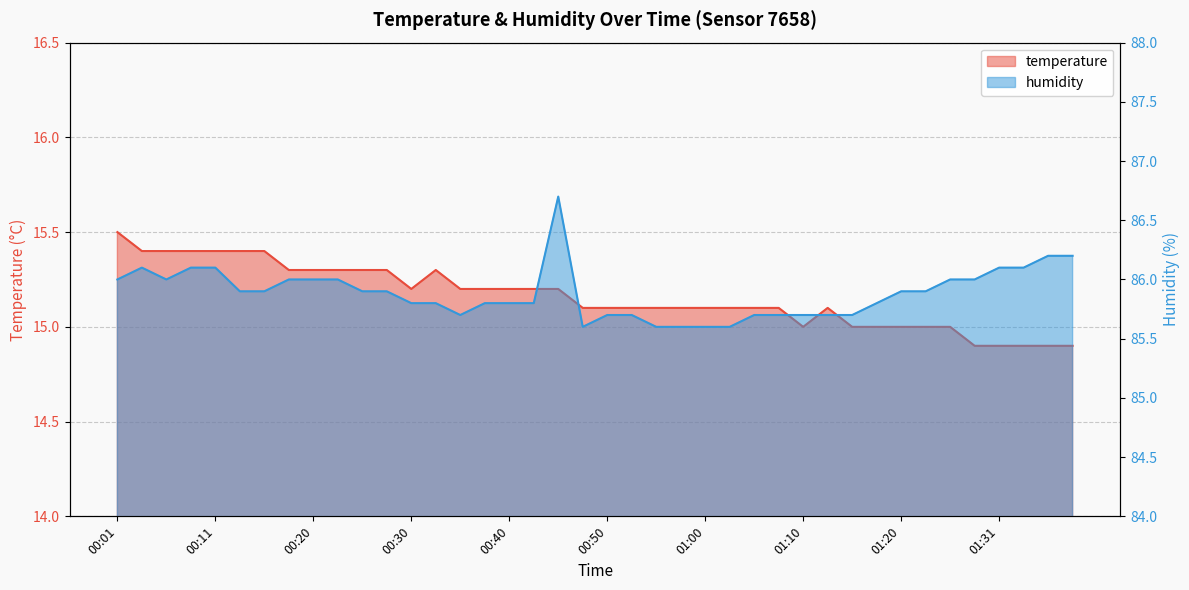

Which series has the widest spread of values?

humidity